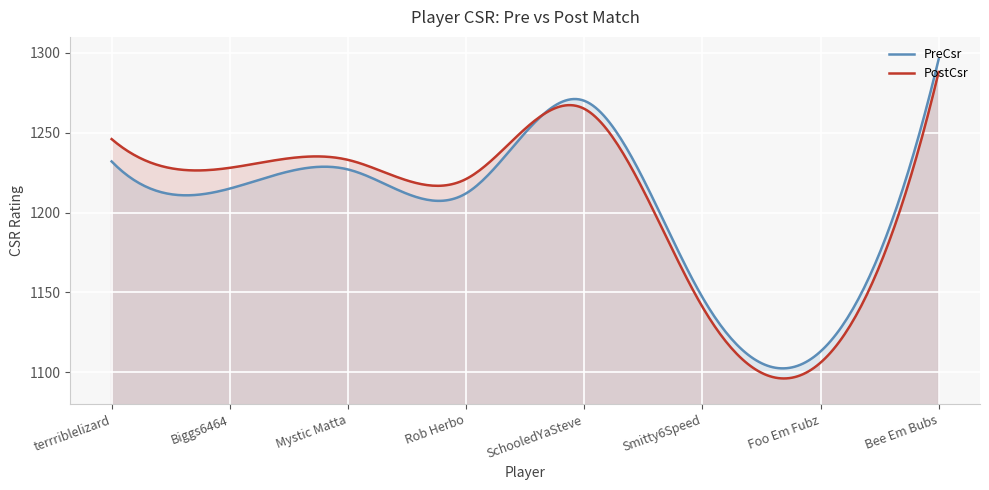

In PostCsr, how many points are lower than both neighbors (excluding endpoints)?

3